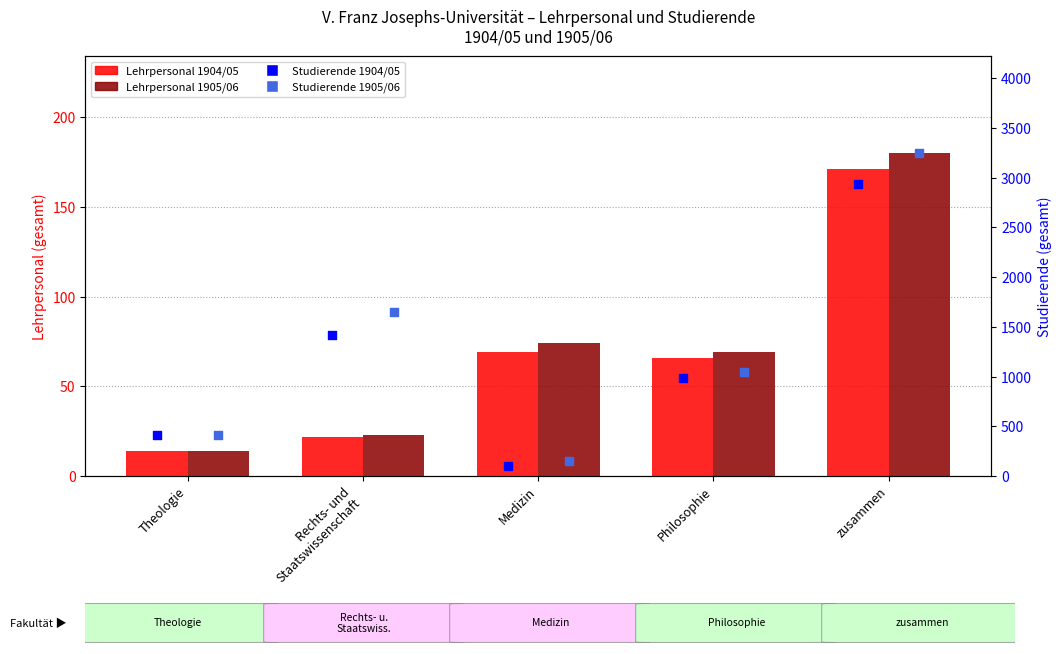

Which series reaches the maximum Y coordinate?

Studierende 1905/06